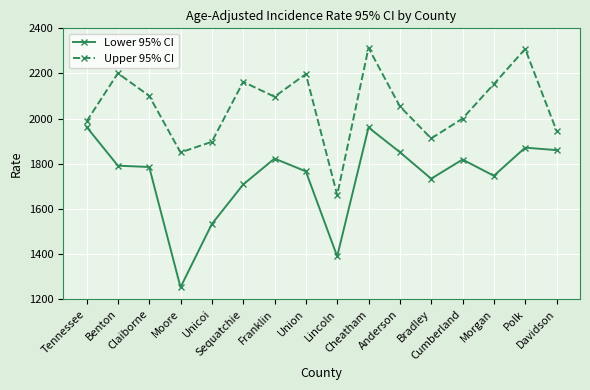

What is the average value of the Lower 95% CI series?

1741.1